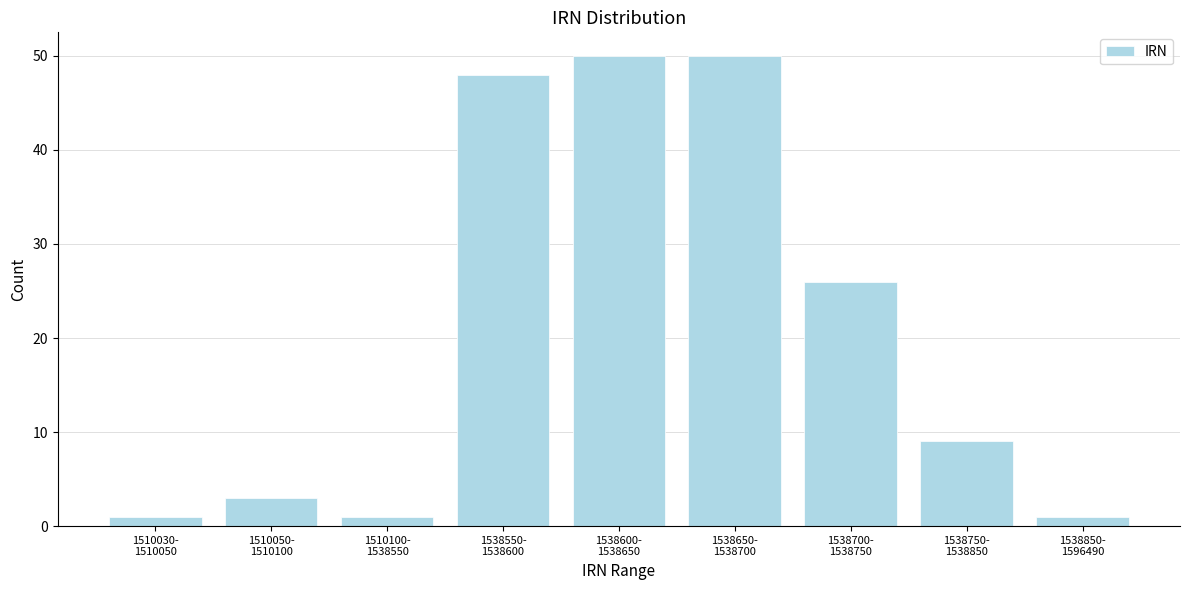

Reading left to right, transcribe all the data shown in this chart.

1	3	1	48	50	50	26	9	1